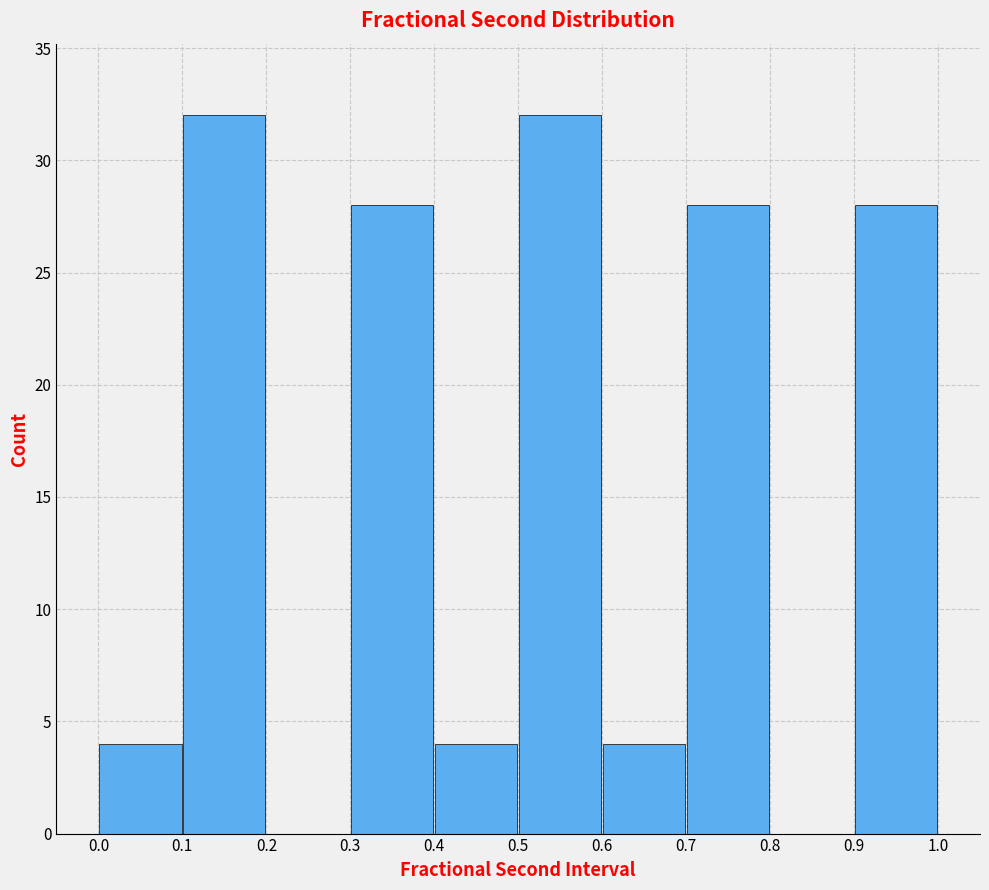

Reading left to right, transcribe this chart: for each bar, give the range it covers on the x-axis and its height. The values are not printed on the chart, so give them approximately, as read against the axis.

0.0 to 0.1: 4
0.1 to 0.2: 32
0.2 to 0.3: 0
0.3 to 0.4: 28
0.4 to 0.5: 4
0.5 to 0.6: 32
0.6 to 0.7: 4
0.7 to 0.8: 28
0.8 to 0.9: 0
0.9 to 1.0: 28